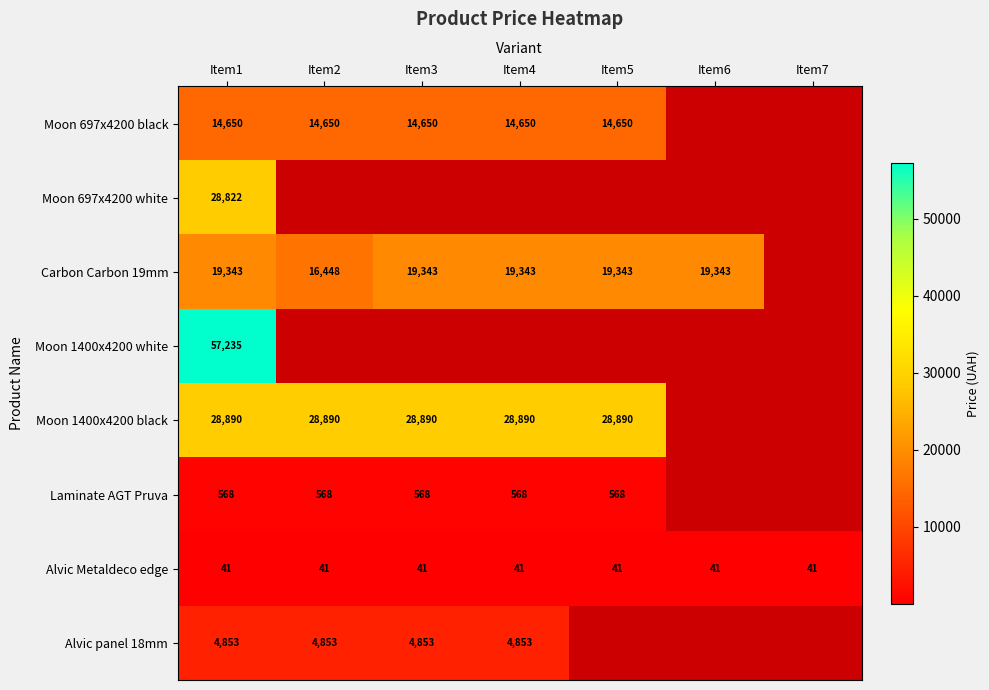

At which category is the sum across all series the highest?

Item1